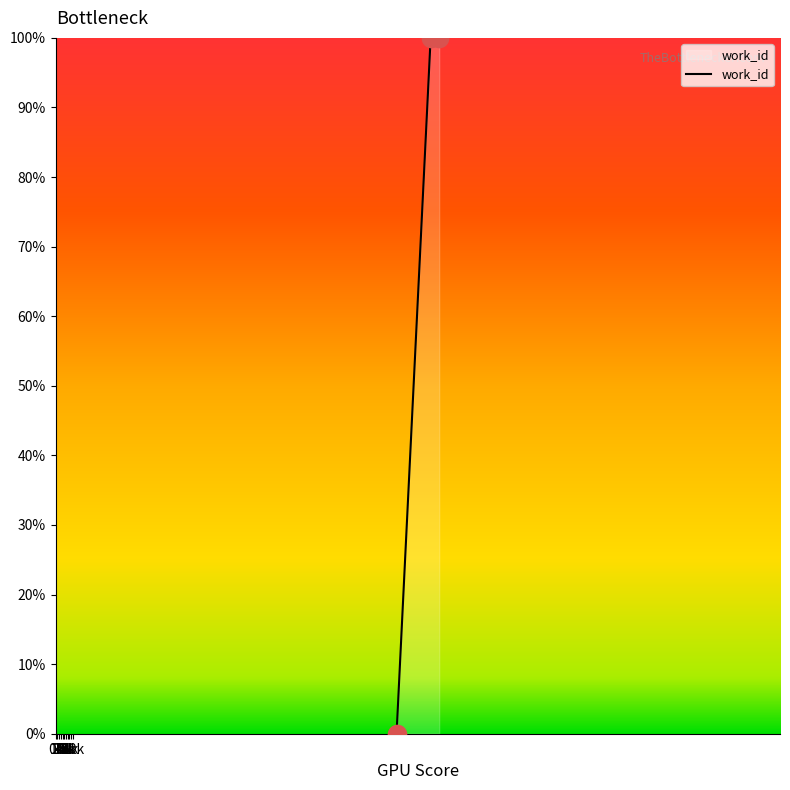

Between 9823 and 9848, which is larger?

9848